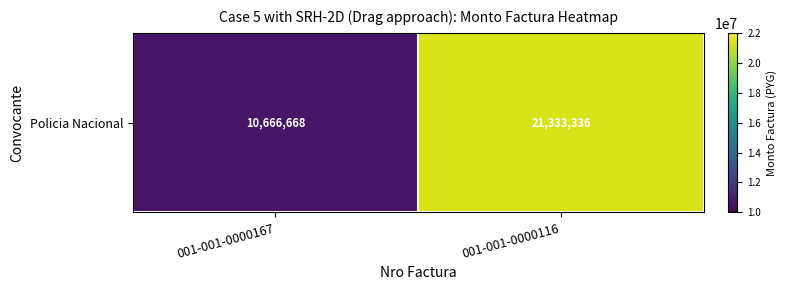

What is the difference between the values at 001-001-0000116 and 001-001-0000167?

10666668